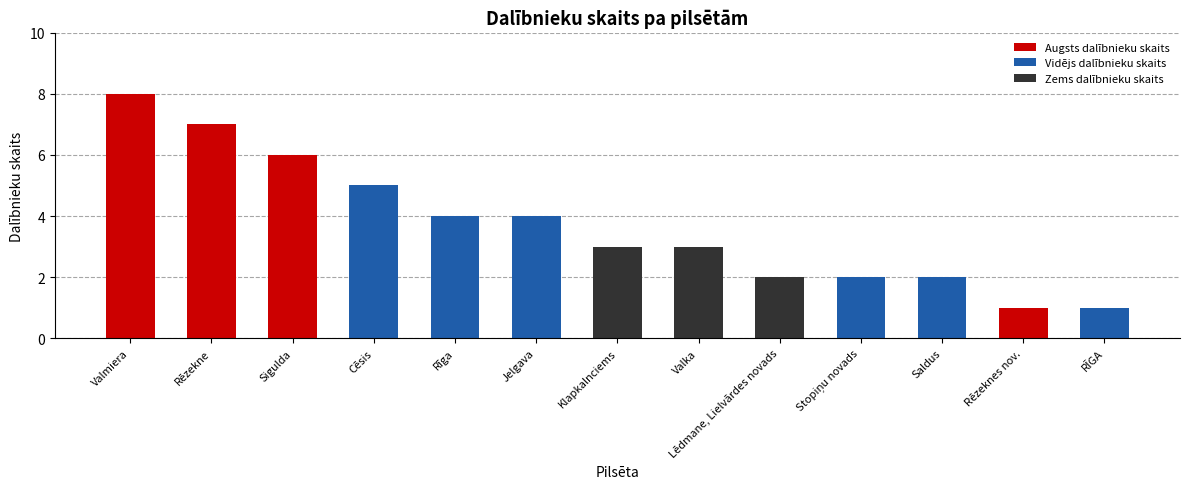

What position from the right is Lēdmane, Lielvārdes novads?

5